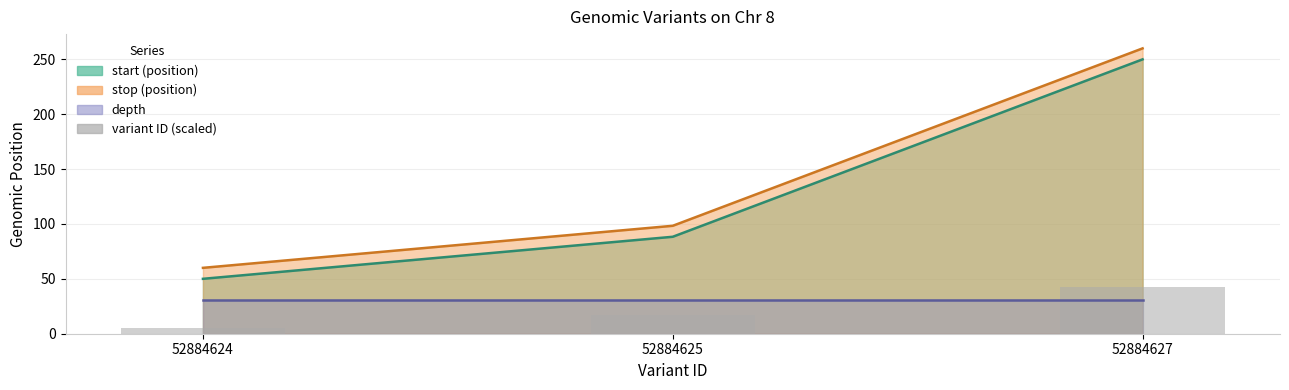

List the labels in order of value, largest first.

52884627, 52884625, 52884624